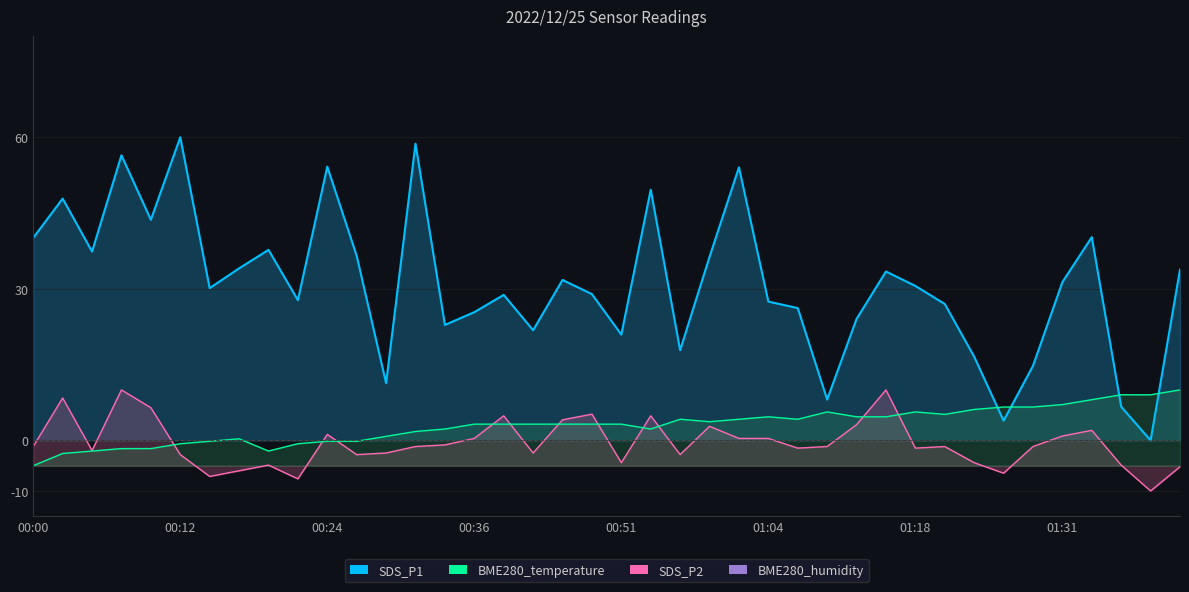

How many values in the SDS_P1 series are below 30?

19